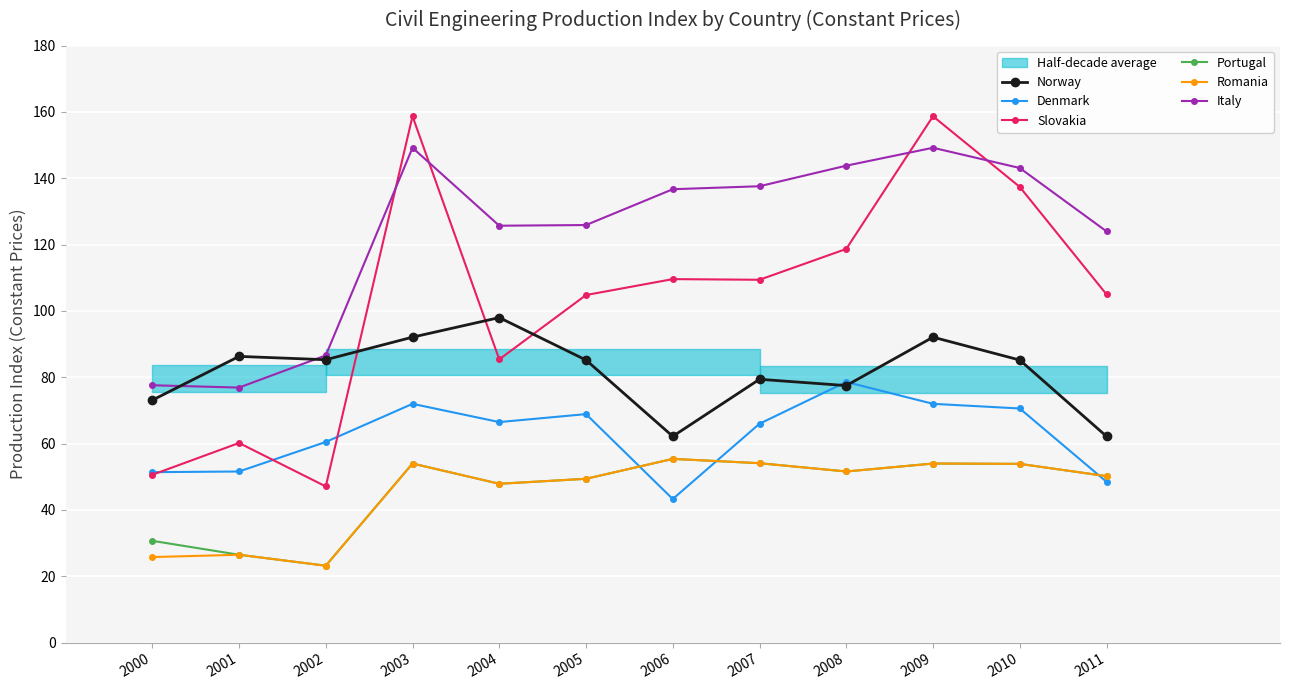

Reading left to right, what are all the values shown in this chart?

Norway: 2000=73.1	2001=86.3	2002=85.3	2003=92.1	2004=98.0	2005=85.2	2006=62.2	2007=79.4	2008=77.5	2009=92.1	2010=85.2	2011=62.2
Denmark: 2000=51.4	2001=51.6	2002=60.5	2003=72.0	2004=66.5	2005=68.9	2006=43.3	2007=66.0	2008=78.6	2009=72.0	2010=70.6	2011=48.5
Slovakia: 2000=50.6	2001=60.2	2002=47.1	2003=158.7	2004=85.4	2005=104.8	2006=109.6	2007=109.4	2008=118.7	2009=158.7	2010=137.4	2011=105.0
Portugal: 2000=30.7	2001=26.5	2002=23.2	2003=54.0	2004=47.9	2005=49.4	2006=55.4	2007=54.1	2008=51.6	2009=54.0	2010=53.9	2011=50.2
Romania: 2000=25.8	2001=26.5	2002=23.2	2003=54.0	2004=47.9	2005=49.4	2006=55.4	2007=54.1	2008=51.6	2009=54.0	2010=53.9	2011=50.2
Italy: 2000=77.6	2001=76.9	2002=86.6	2003=149.2	2004=125.7	2005=125.9	2006=136.7	2007=137.6	2008=143.8	2009=149.2	2010=143.1	2011=124.0